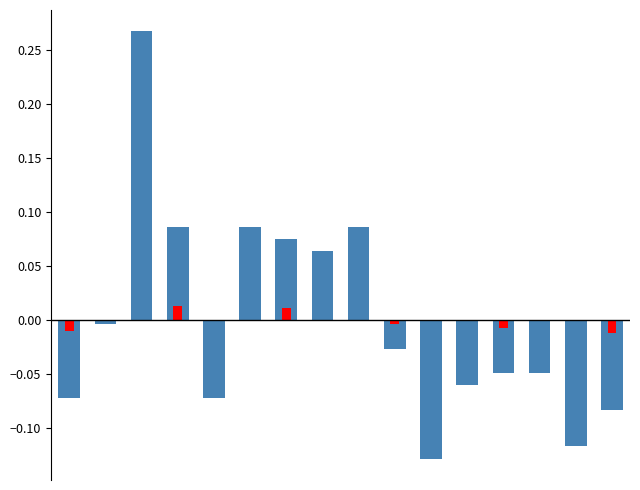

List the labels in order of col_3 (highlight) value, largest first.

3, 6, 1, 2, 4, 5, 7, 8, 10, 11, 13, 14, 9, 12, 0, 15